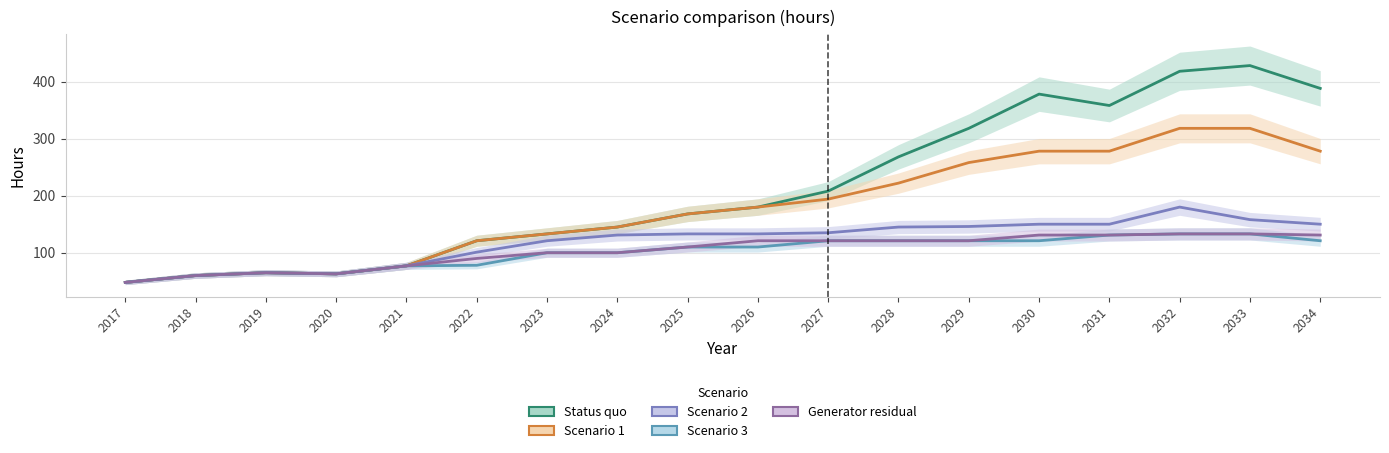

At how many categories does at least one series exceed 391?

2